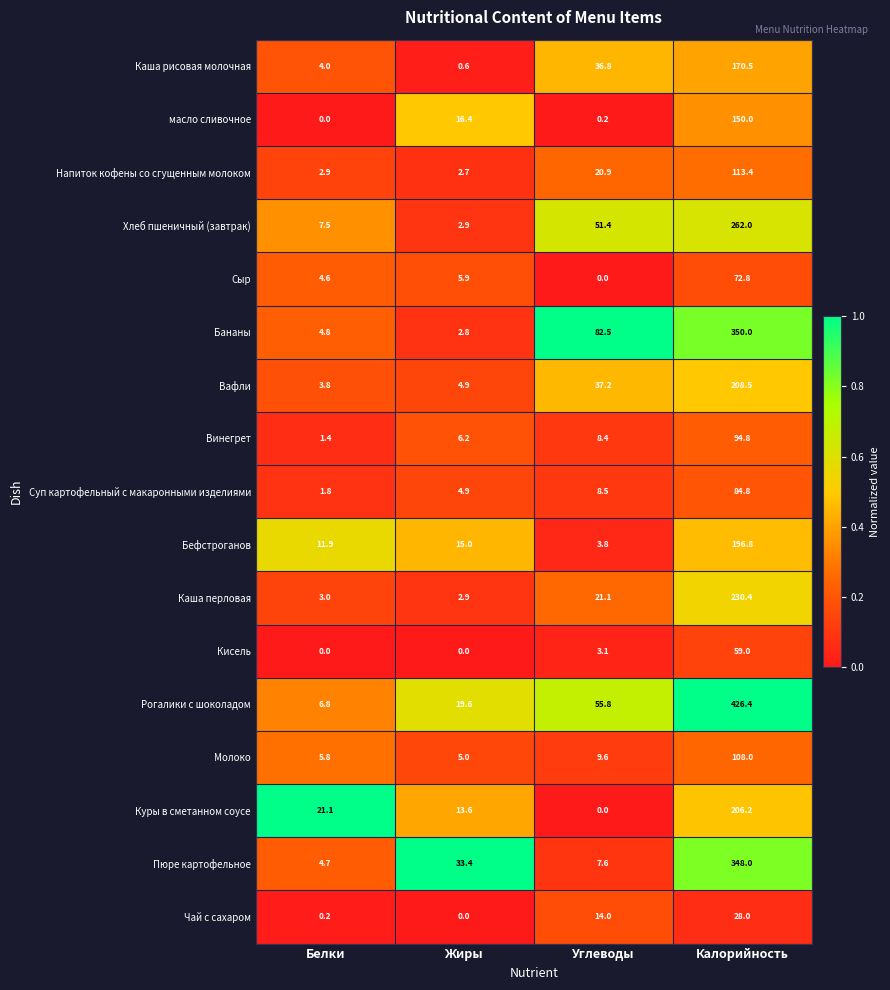

What is the sum of all Чай с сахаром values?

42.2